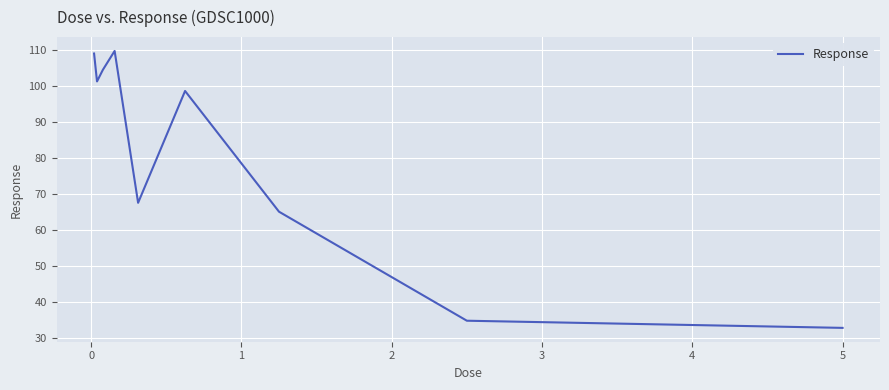

What is the maximum value shown in the chart?

109.7